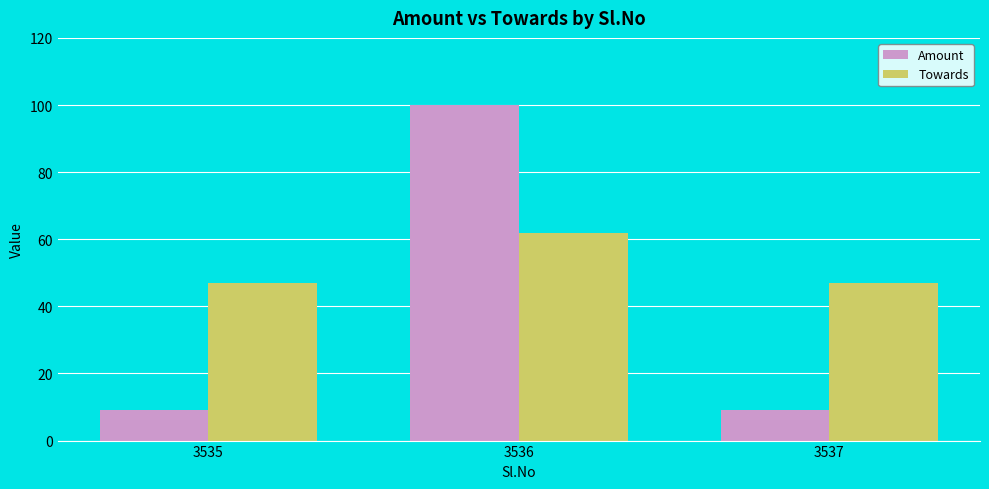

What is the spread (max minus min) of values at 3537?

38.0